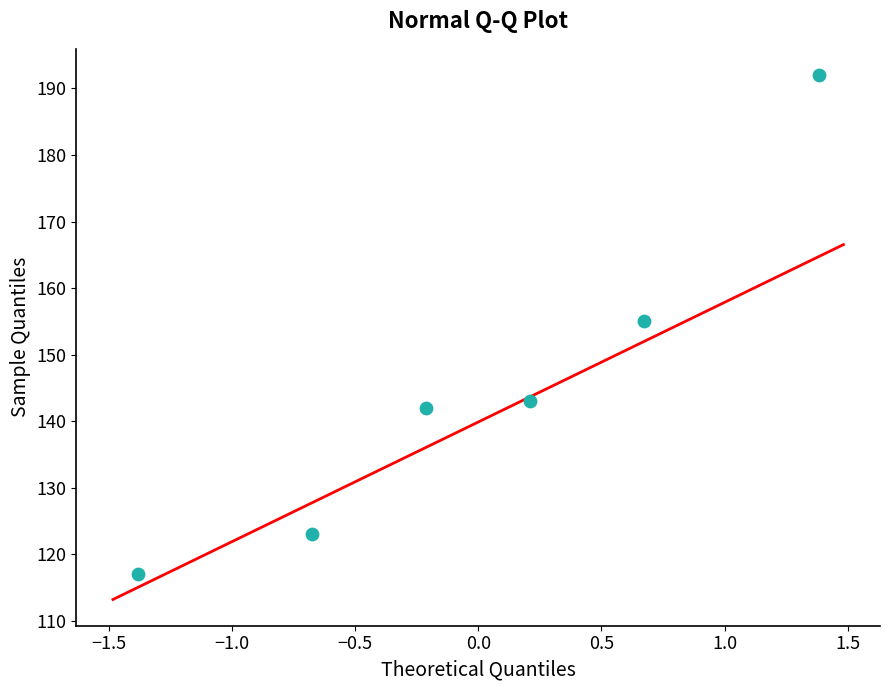

What is the range of Y values (max minus min)?

75